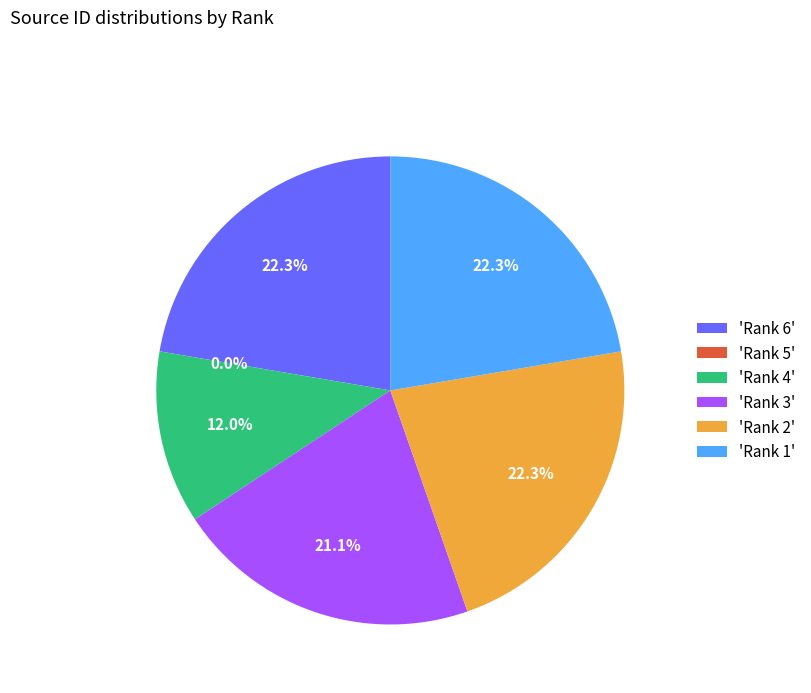

How much of the chart is everything except 'Rank 2'?

77.7%